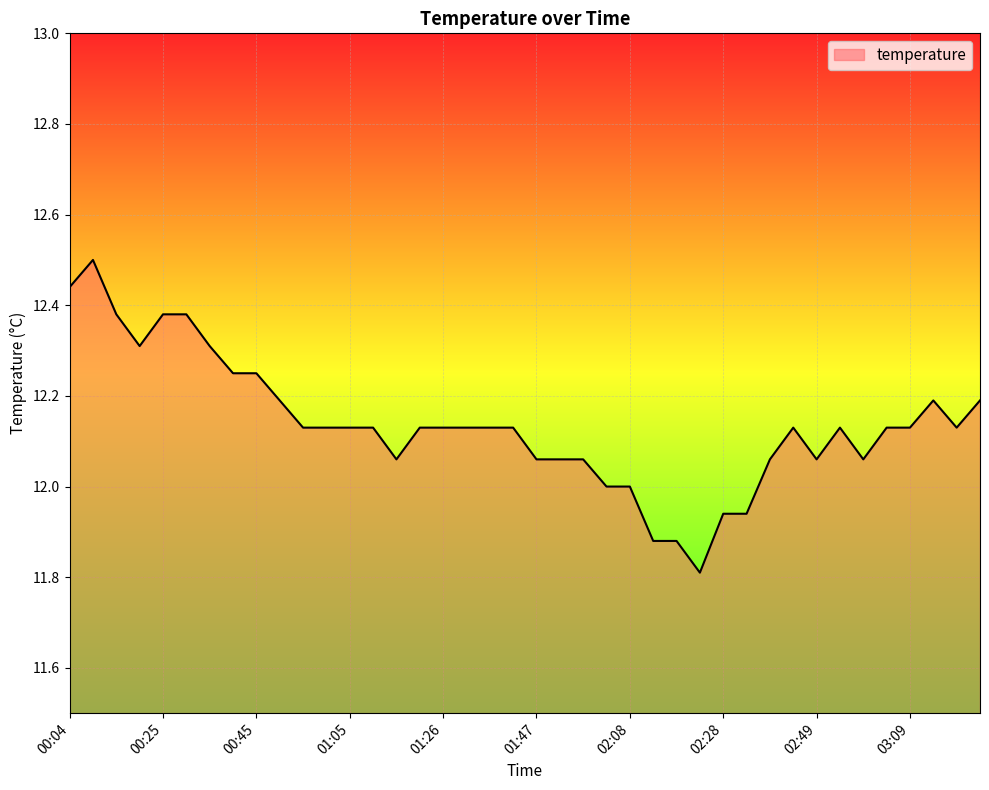

What is the greatest value displayed?

12.5